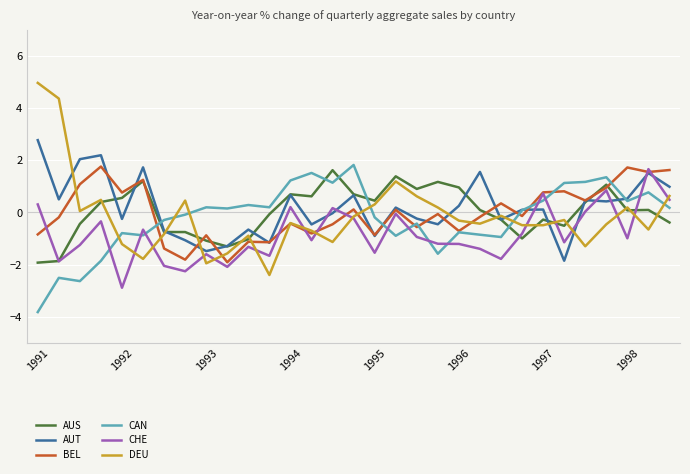

Which series has the widest spread of values?

DEU